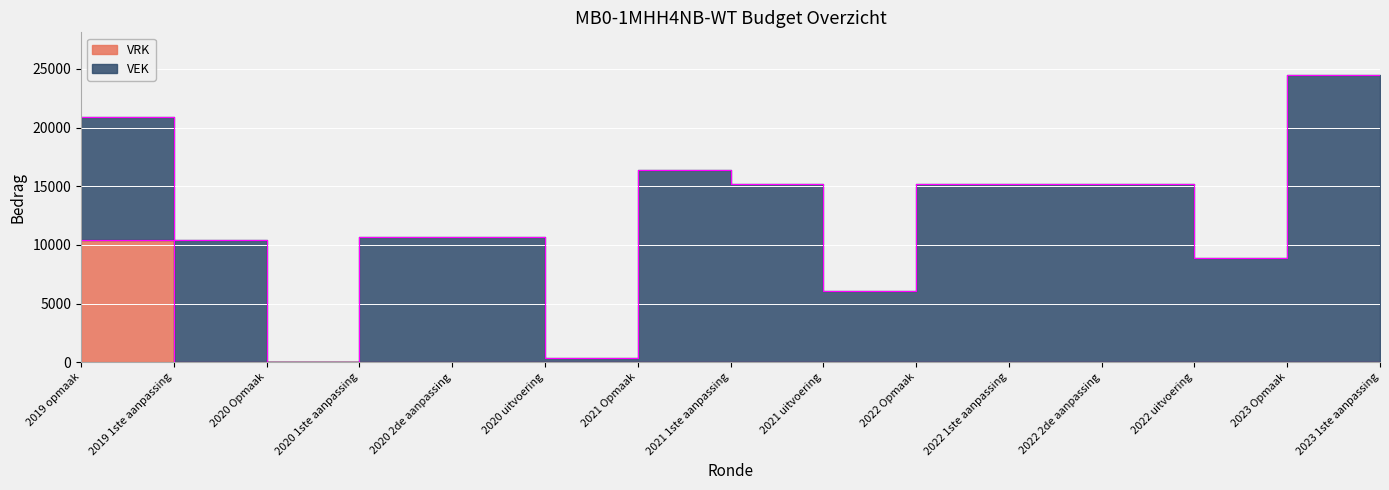

What position from the right is 2020 uitvoering?

10